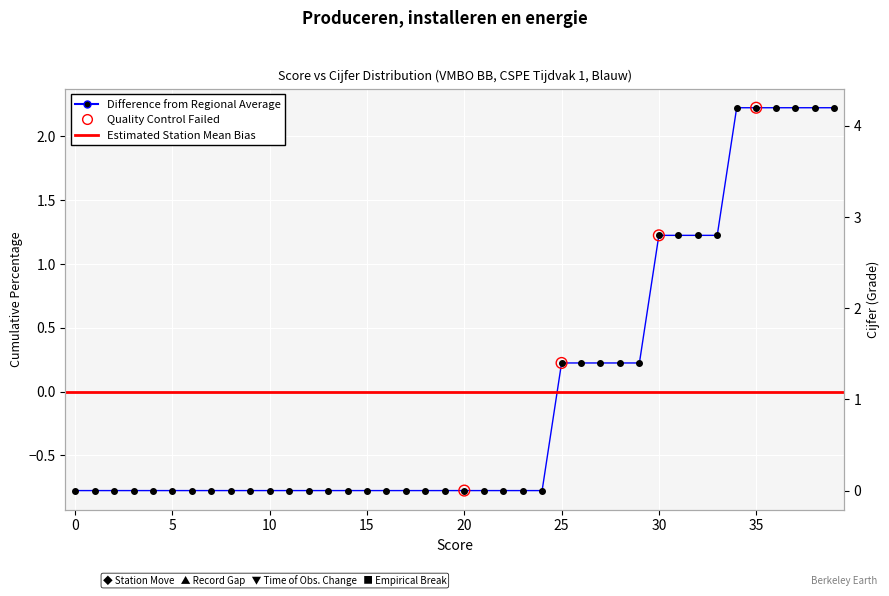

Is the value of cum_percentage at 33 greater than the value of cijfer at 11?

No